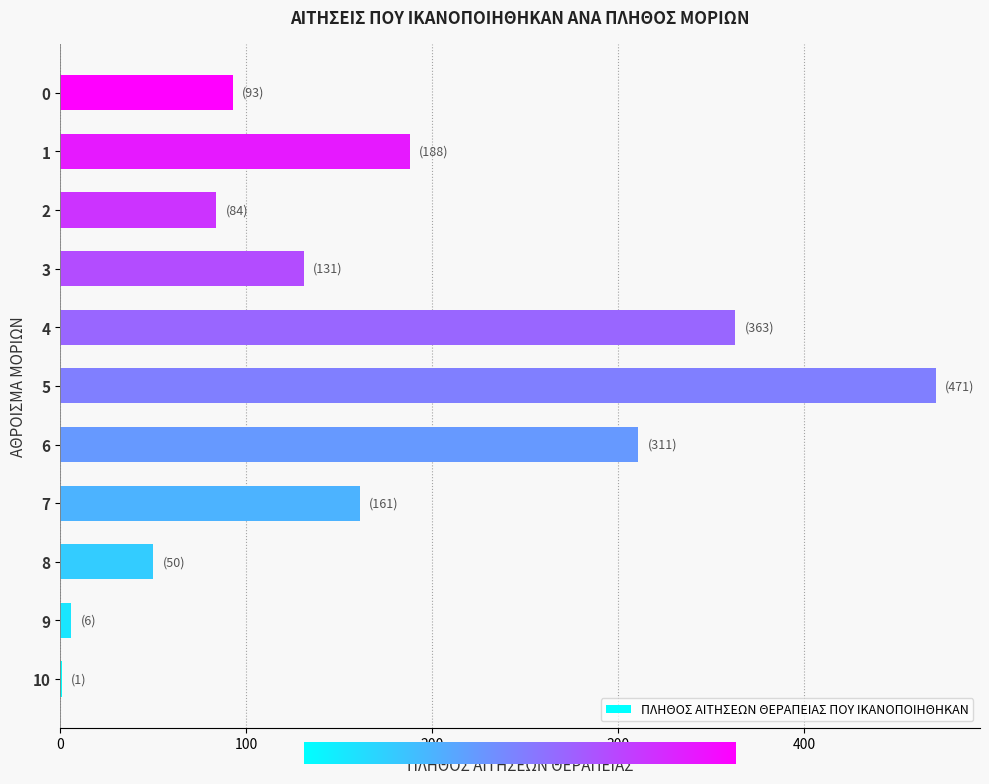

What is the change in value from 7 to 1?

+27